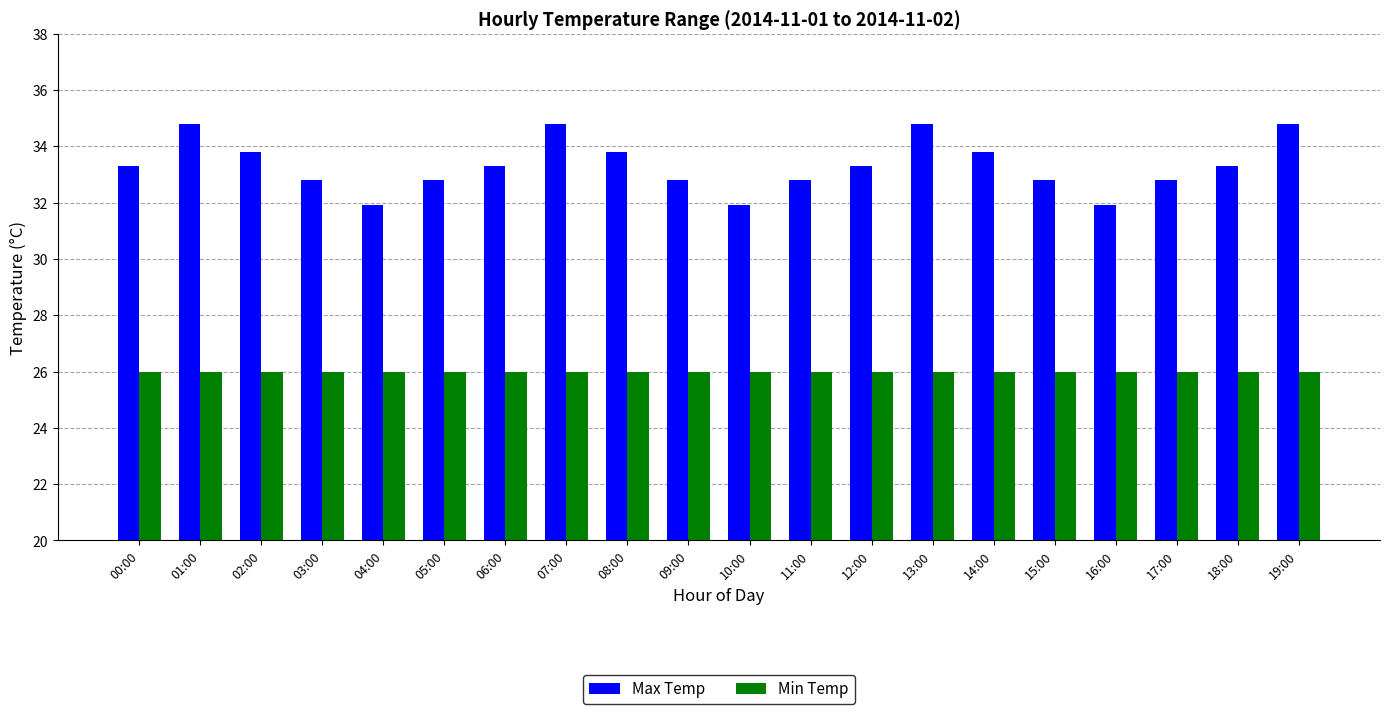

Reading right to left, what are all the values shown in this chart?

Max Temp: 34.8	33.3	32.8	31.9	32.8	33.8	34.8	33.3	32.8	31.9	32.8	33.8	34.8	33.3	32.8	31.9	32.8	33.8	34.8	33.3
Min Temp: 26.0	26.0	26.0	26.0	26.0	26.0	26.0	26.0	26.0	26.0	26.0	26.0	26.0	26.0	26.0	26.0	26.0	26.0	26.0	26.0